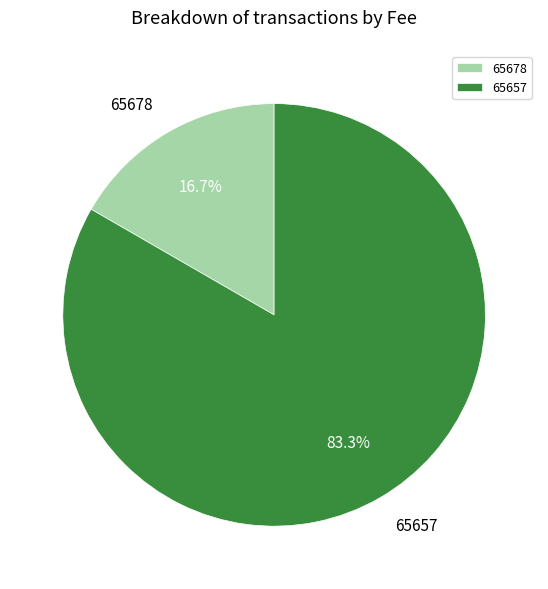

How many segments does this pie chart have?

2